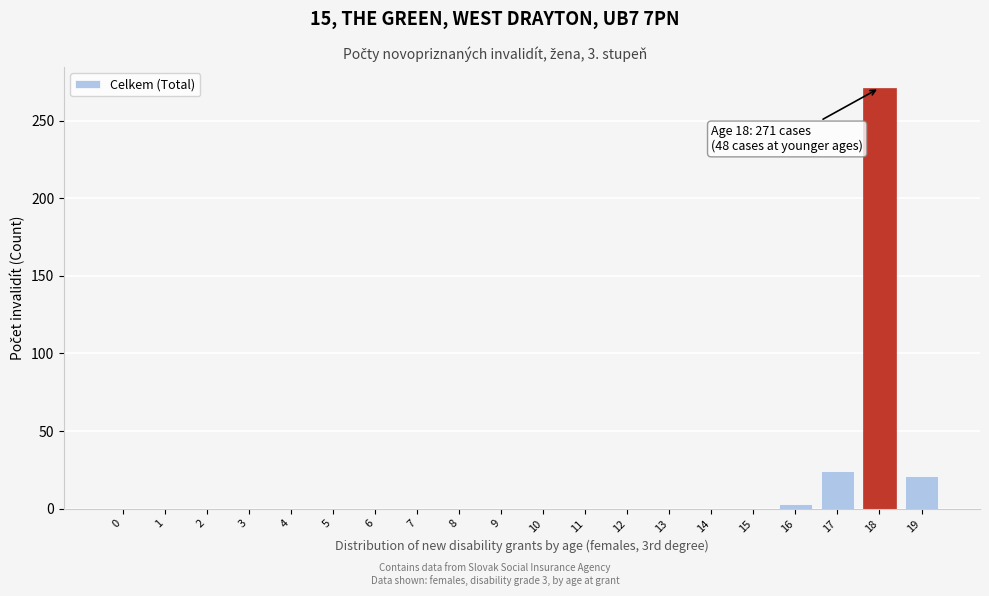

Reading left to right, list all the values displayed in this chart.

0=0	1=0	2=0	3=0	4=0	5=0	6=0	7=0	8=0	9=0	10=0	11=0	12=0	13=0	14=0	15=0	16=3	17=24	18=271	19=21